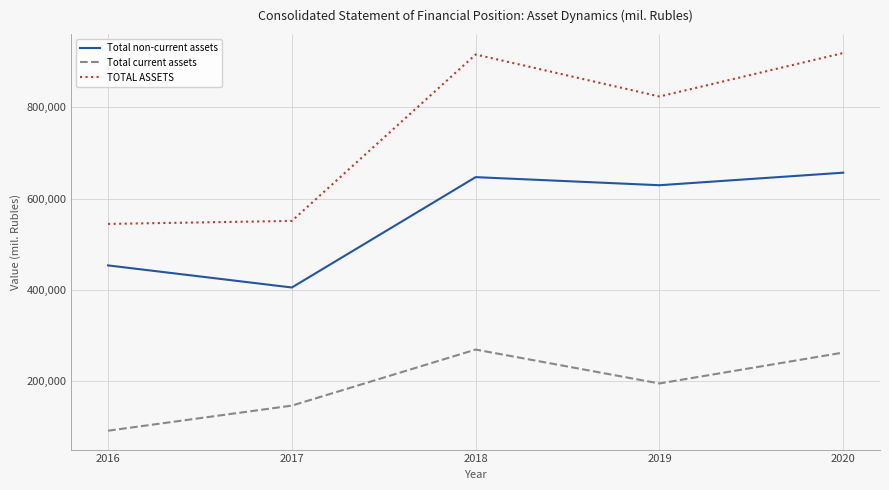

What is the difference between the Total current assets values at 2019 and 2020?

67766